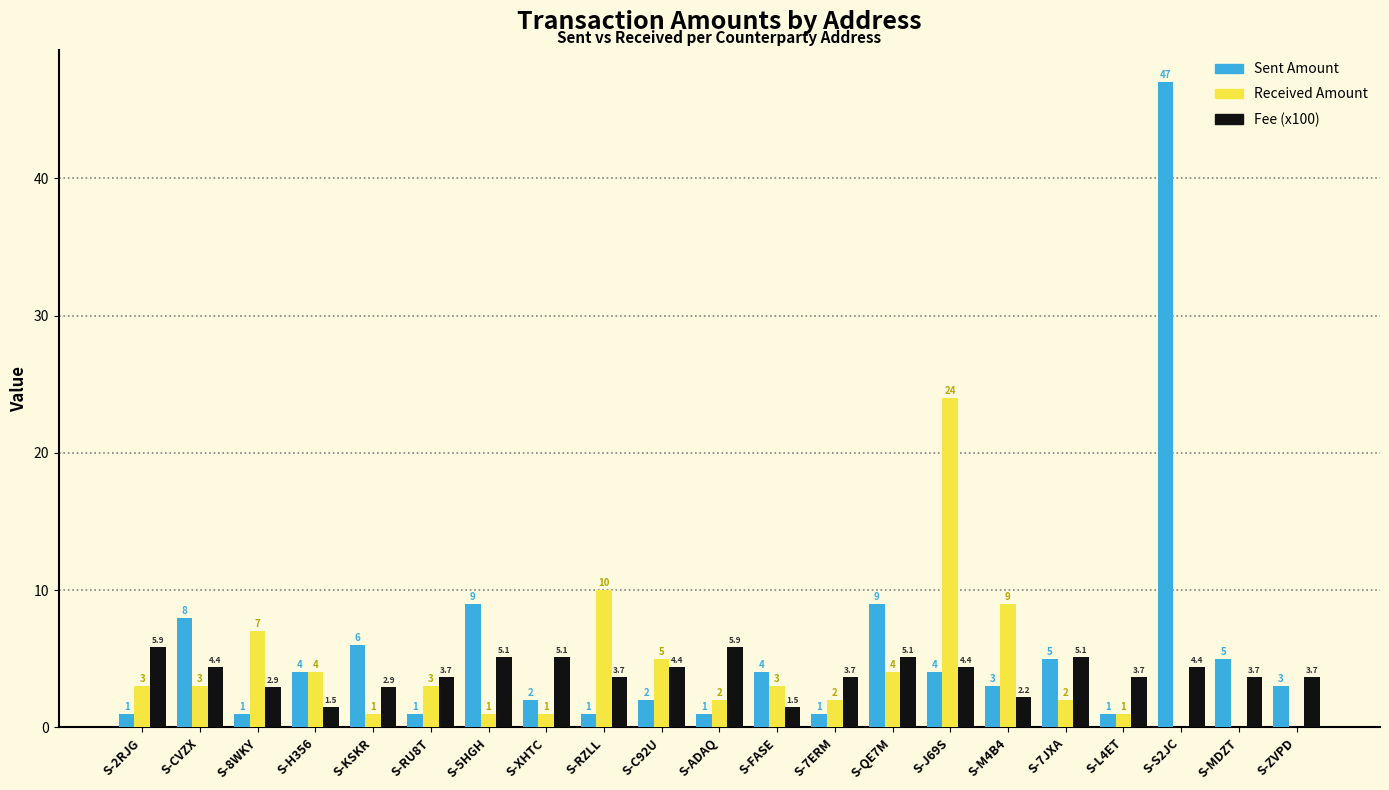

The value of Received Amount at S-RZLL is 15.3. True or false?

False